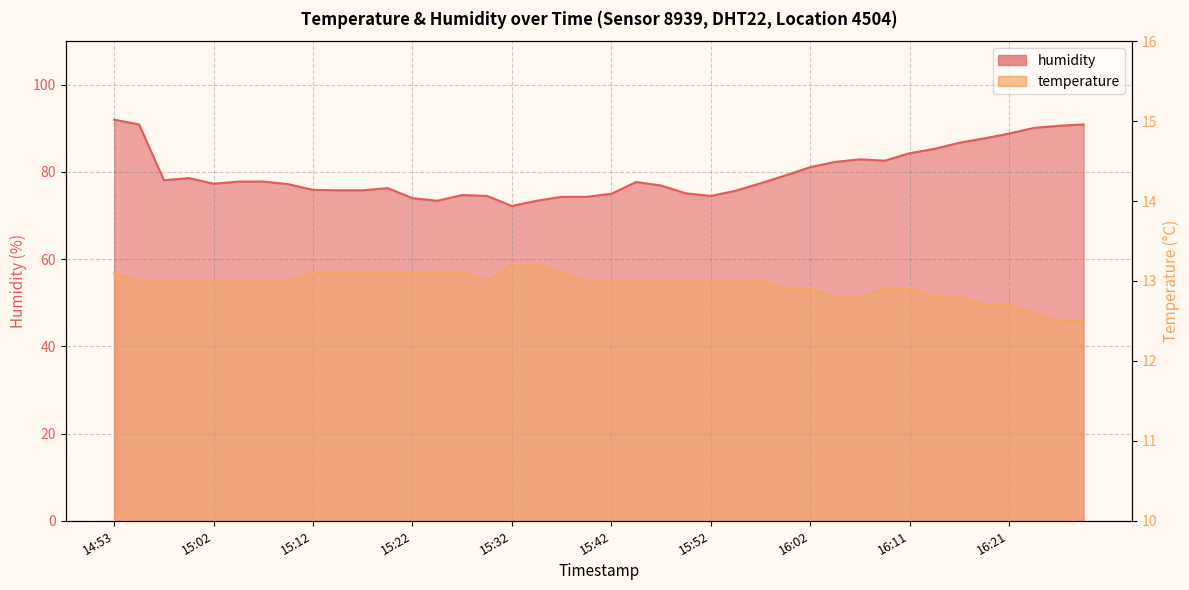

What are all the series names shown in the legend?

humidity, temperature